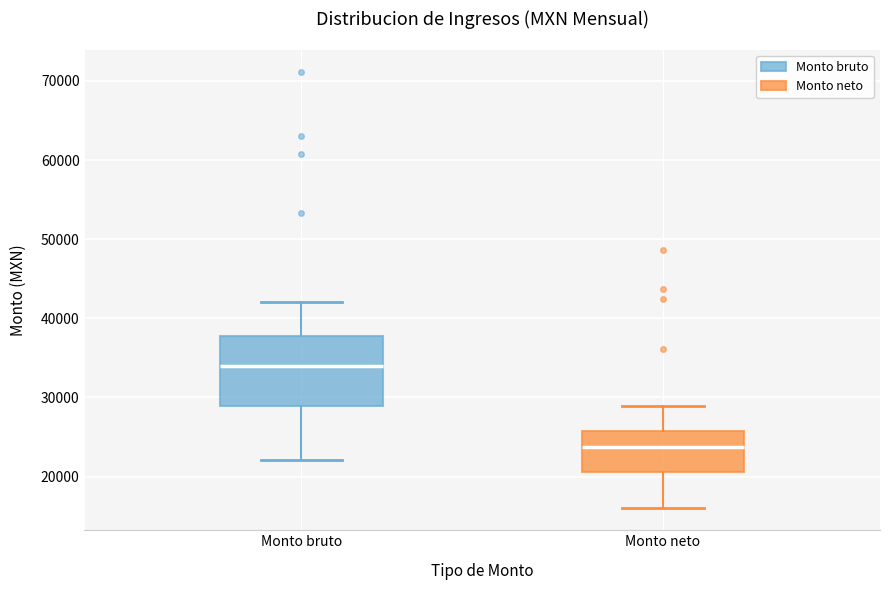

Where is the upper edge of the box for Monto neto on the y-axis? The values are not printed on the chart, so give them approximately, as read against the axis.

26000